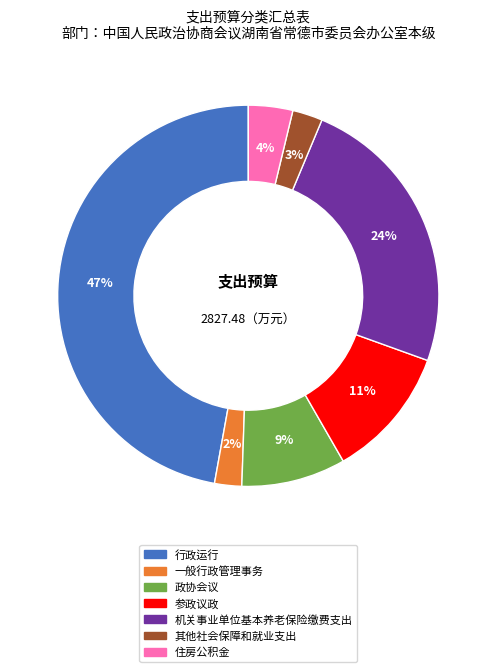

Between 一般行政管理事务 and 机关事业单位基本养老保险缴费支出, which is larger?

机关事业单位基本养老保险缴费支出